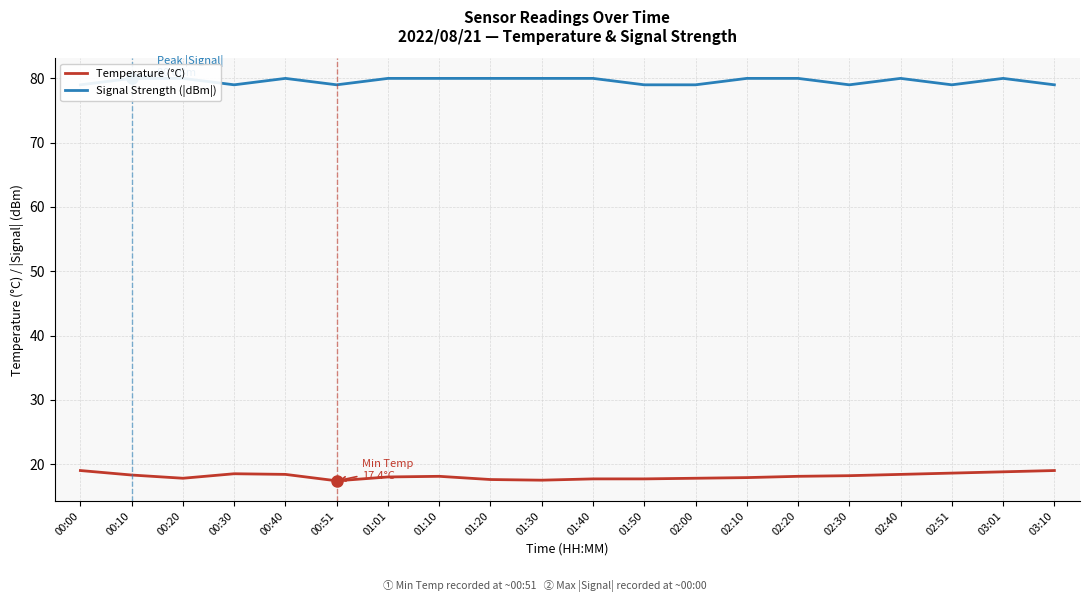

True or false: Temperature (°C) and Signal Strength (|dBm|) cross at least once.

False